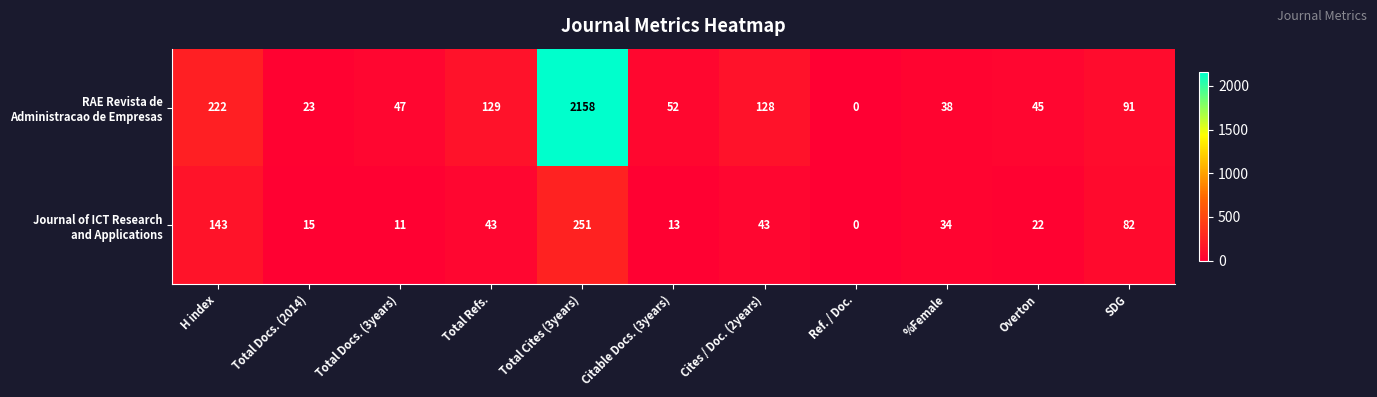

At which category does the chart reach its peak across all series?

Total Cites (3years)